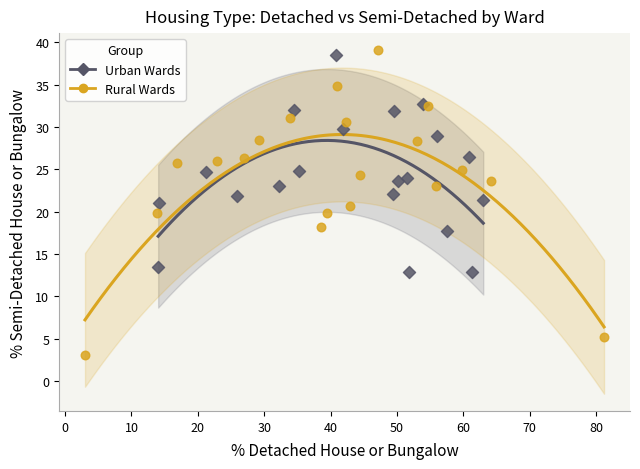

Which series has the widest spread of Y values?

Rural Wards